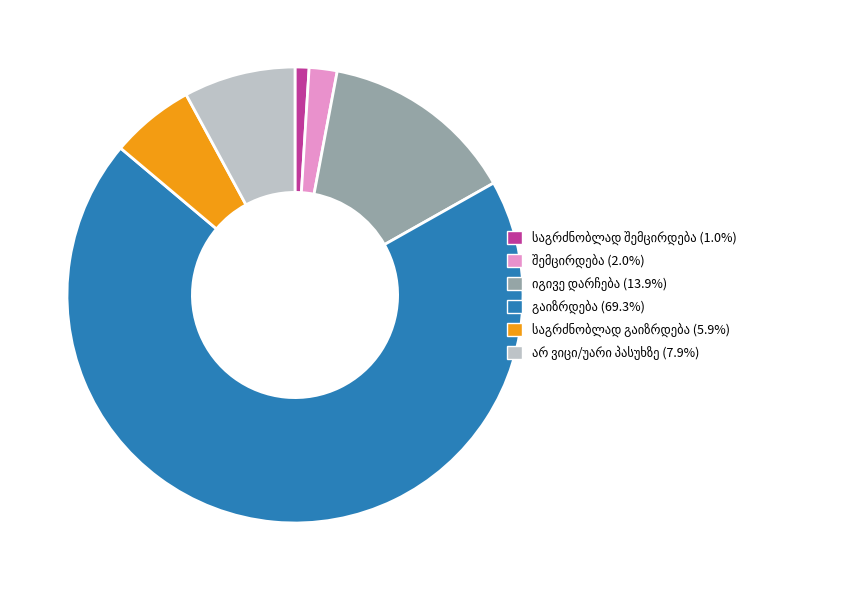

Count the number of slices in the pie.

6